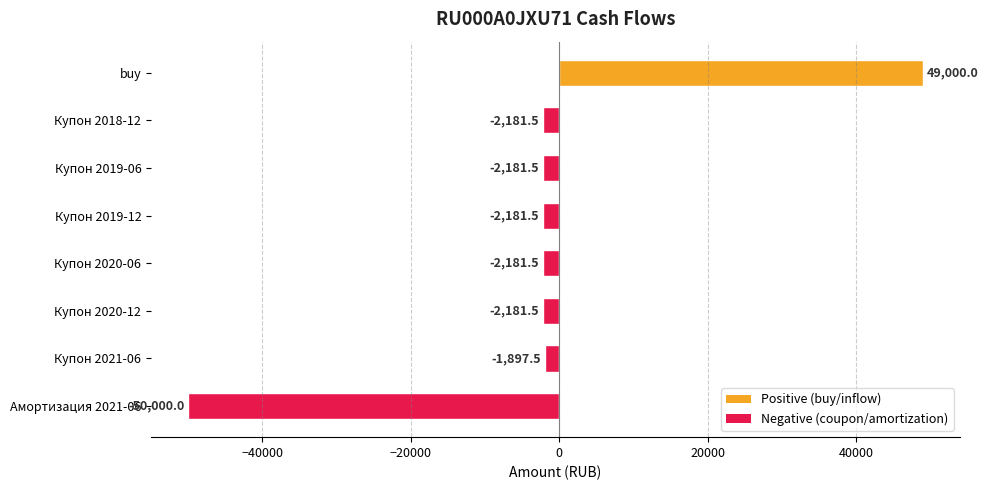

What is the label of the 4th bar from the bottom?

Купон 2020-06